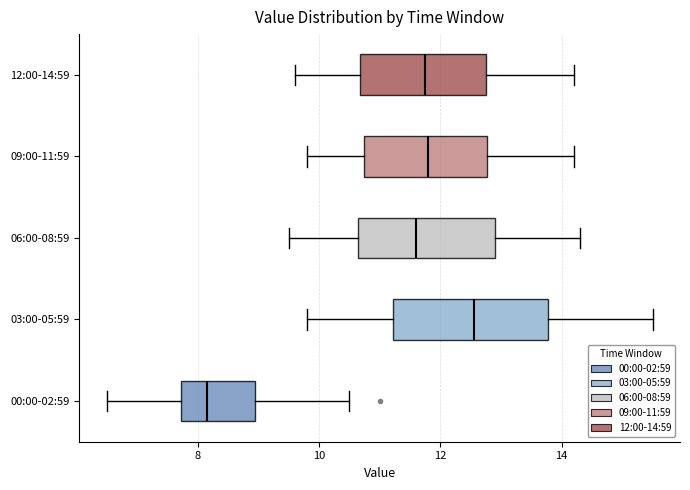

Reading bottom to top, read every box against the x-axis: the position of its median line, the range the box covers, and the ends of its whiskers. The values are not printed on the chart, so give them approximately, as read against the axis.

00:00-02:59: median 8.2, box 7.8 to 9.0, whiskers 6.6 to 10.6
03:00-05:59: median 12.6, box 11.2 to 13.8, whiskers 9.8 to 15.6
06:00-08:59: median 11.6, box 10.6 to 13.0, whiskers 9.6 to 14.4
09:00-11:59: median 11.8, box 10.8 to 12.8, whiskers 9.8 to 14.2
12:00-14:59: median 11.8, box 10.6 to 12.8, whiskers 9.6 to 14.2